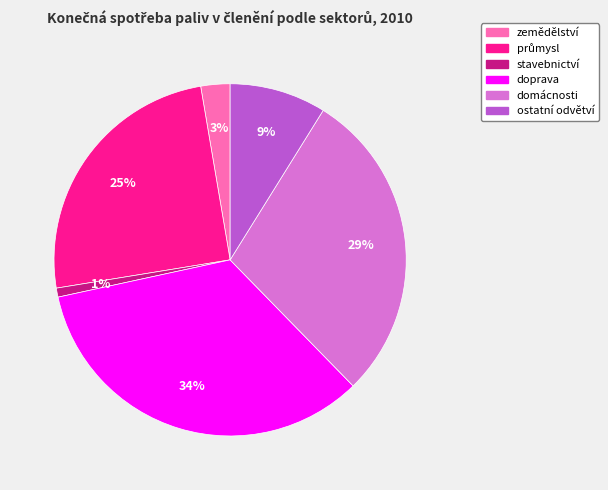

To the nearest percent, what portion does ostatní odvětví represent?

9%